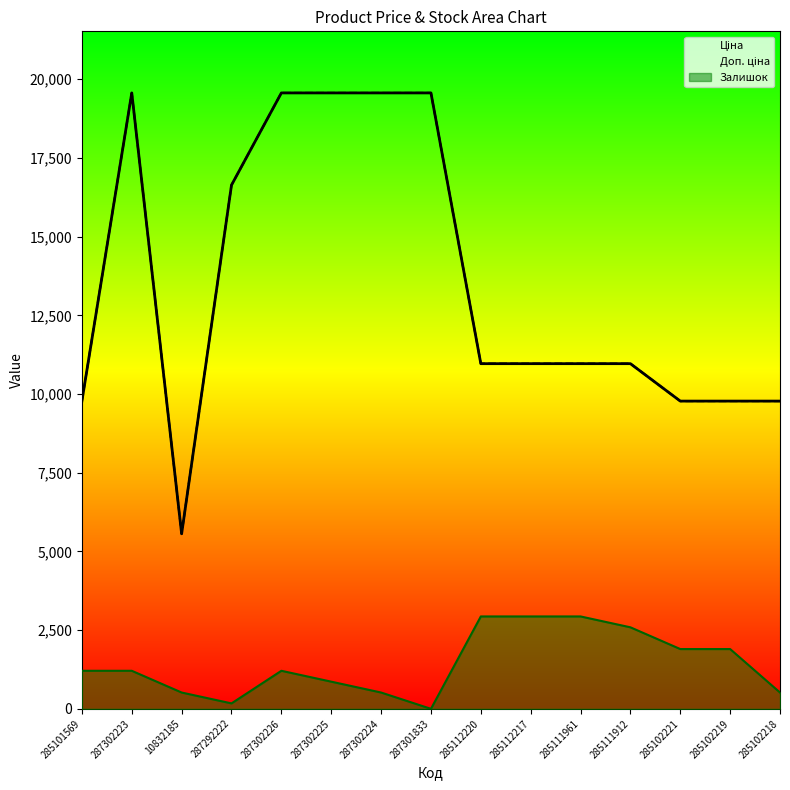

What is the value of the Доп. ціна point at the 10th from the left?

10964.4